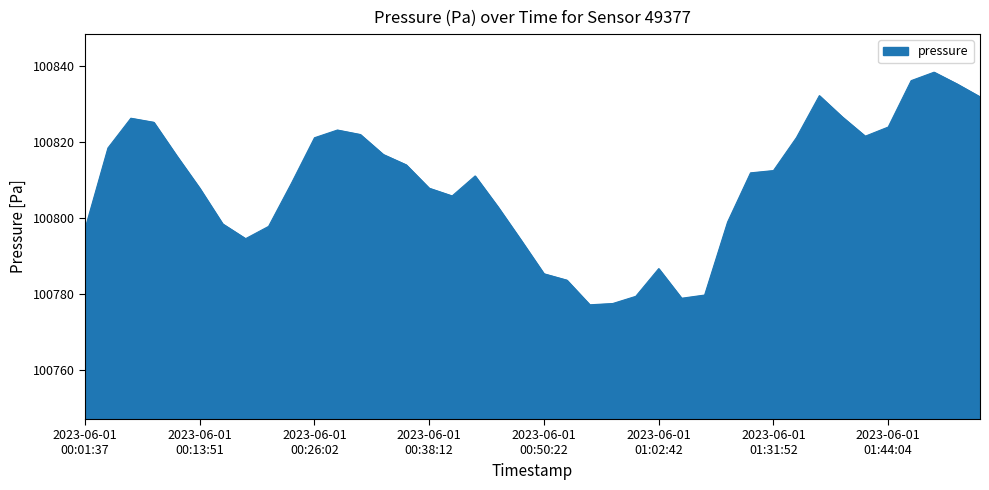

What is the minimum value shown in the chart?

100777.2